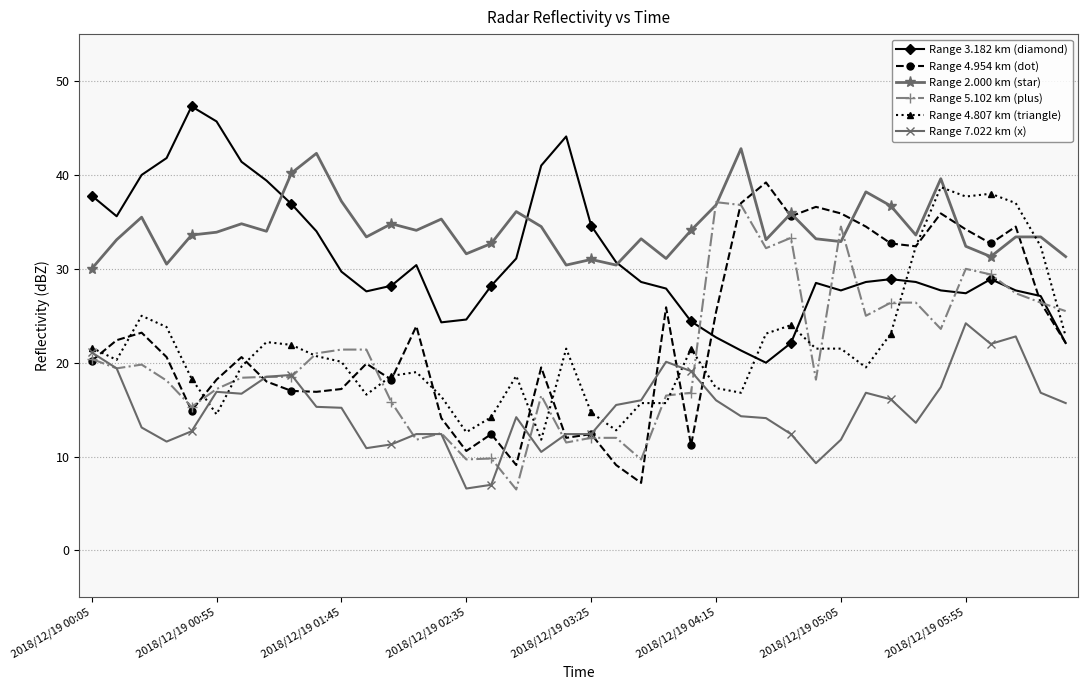

What is the value of the Range 2.000 km (star) point at the 25th from the left?

34.1